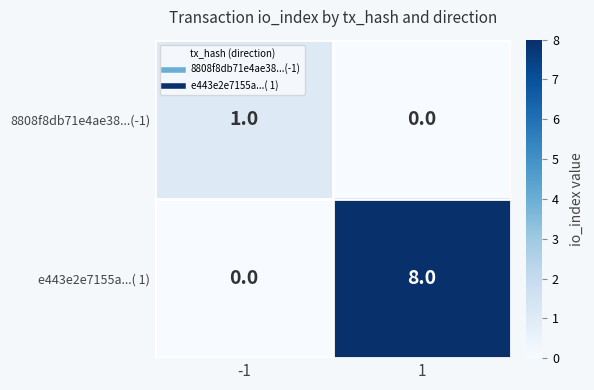

List the series in order of their overall mean, highest first.

e443e2e7155a...( 1), 8808f8db71e4ae38...(-1)